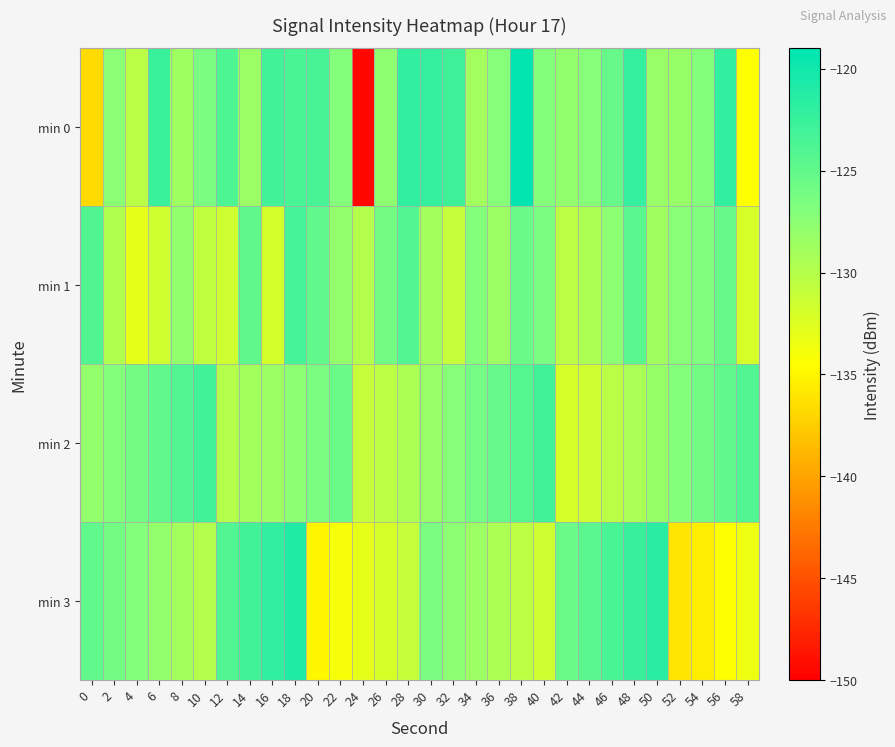

Which label corresponds to the smallest value in the chart?

24